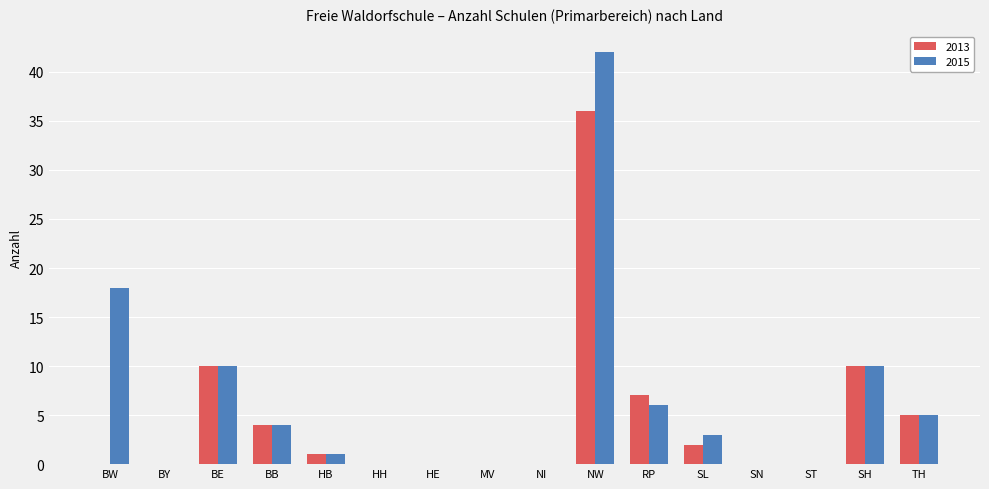

Reading right to left, transcribe all the data shown in this chart.

2013: 5	10	0	0	2	7	36	0	0	0	0	1	4	10	0	0
2015: 5	10	0	0	3	6	42	0	0	0	0	1	4	10	0	18